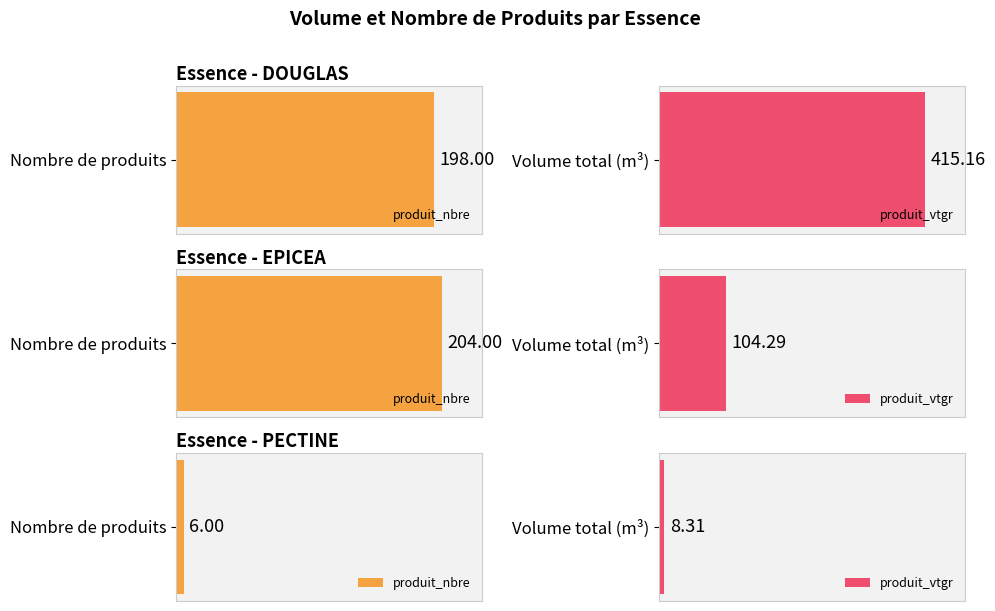

Which series has the largest range (max minus min)?

produit_vtgr